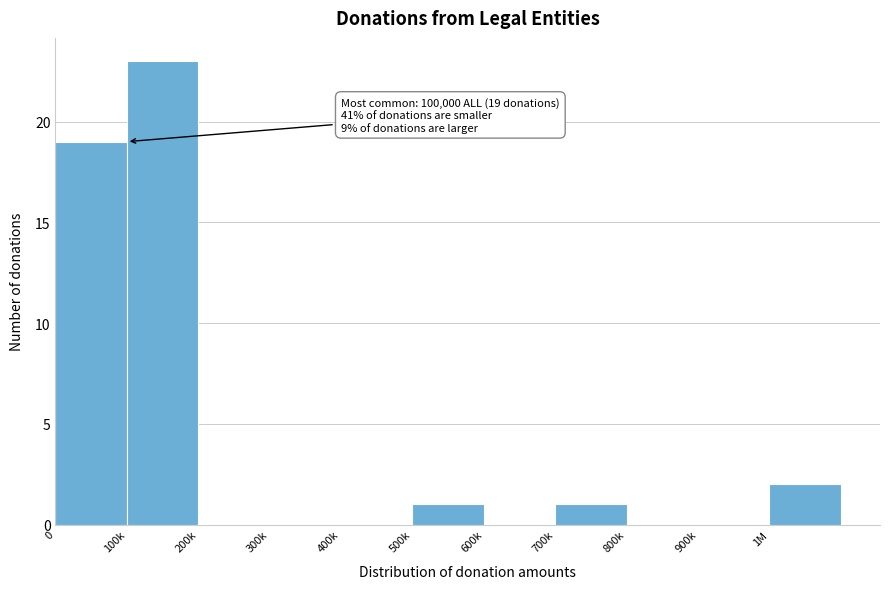

Reading left to right, list all the values displayed in this chart.

0=19	100k=23	200k=0	300k=0	400k=0	500k=1	600k=0	700k=1	800k=0	900k=0	1M=2